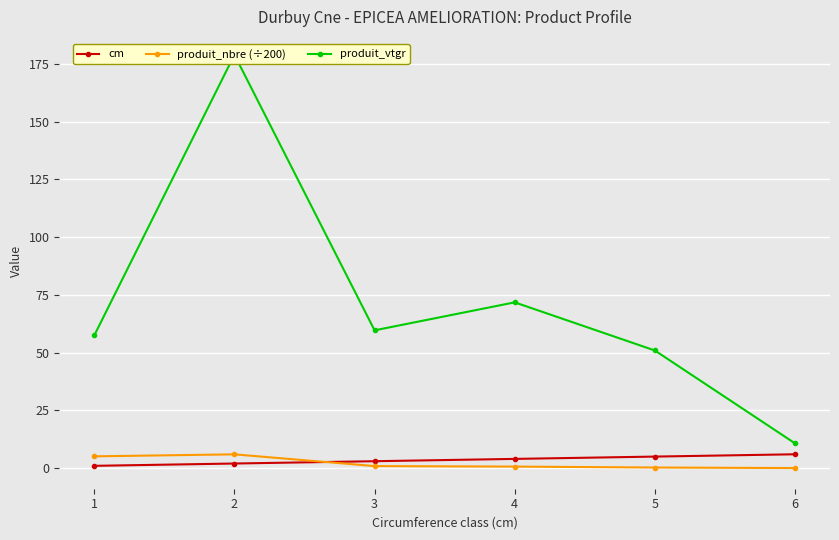

List the series in order of their peak value, highest first.

produit_vtgr, cm, produit_nbre (÷200)